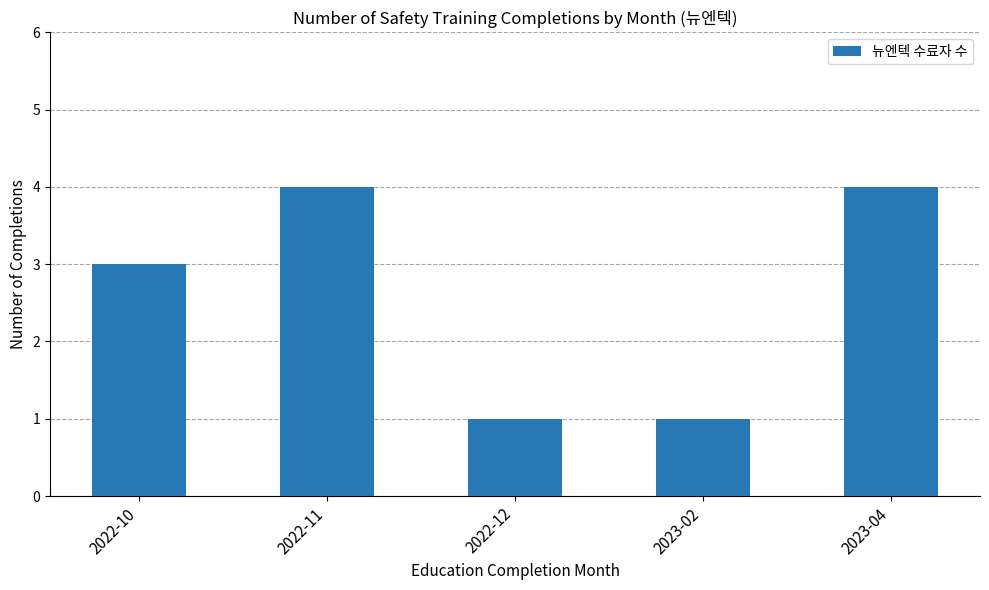

Does the chart contain stacked bars?

No